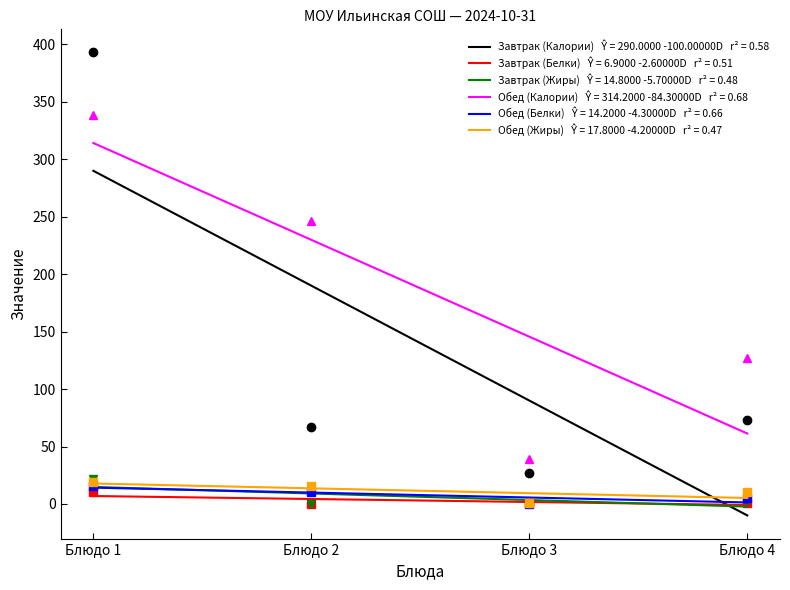

What is the difference between the highest and lowest values at Блюдо 2?

246